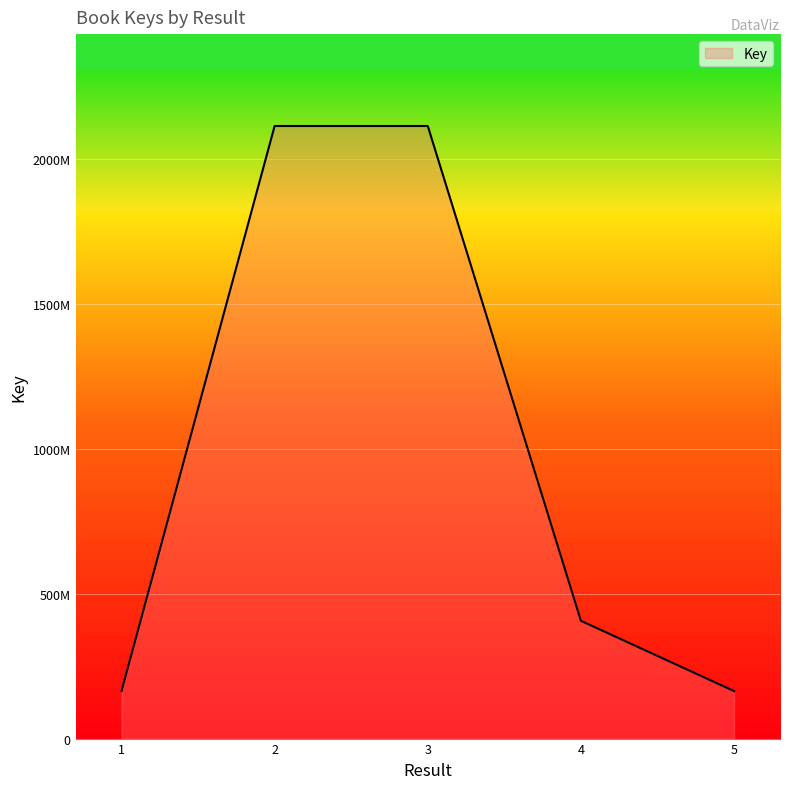

Reading left to right, transcribe all the data shown in this chart.

1=163741900	2=2113105140	3=2113099438	4=406324190	5=163849792